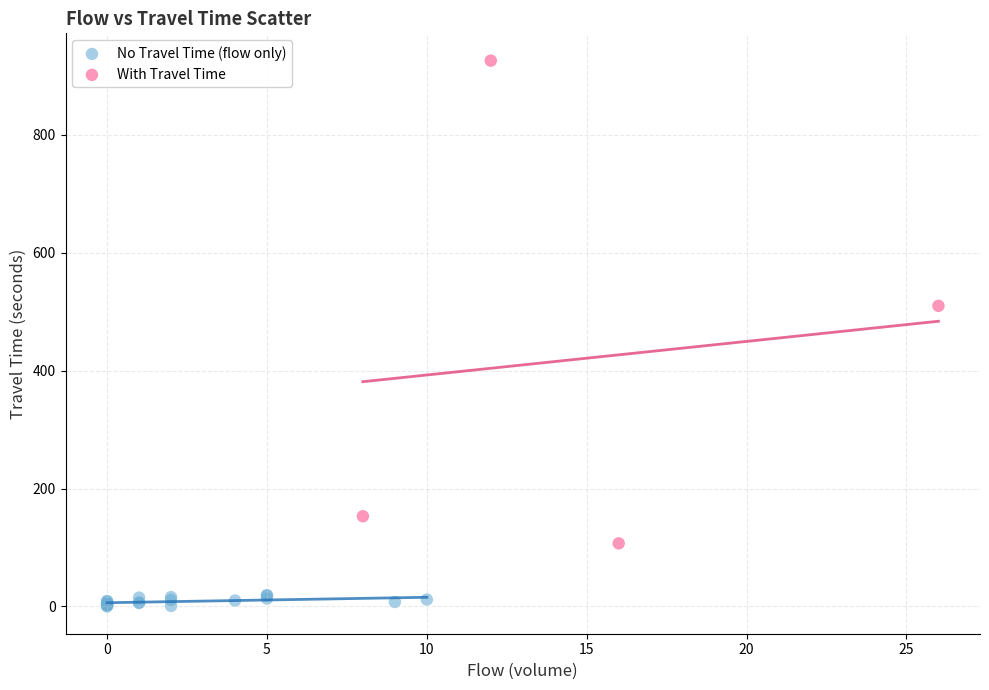

Which series reaches the minimum Y coordinate?

No Travel Time (flow only)